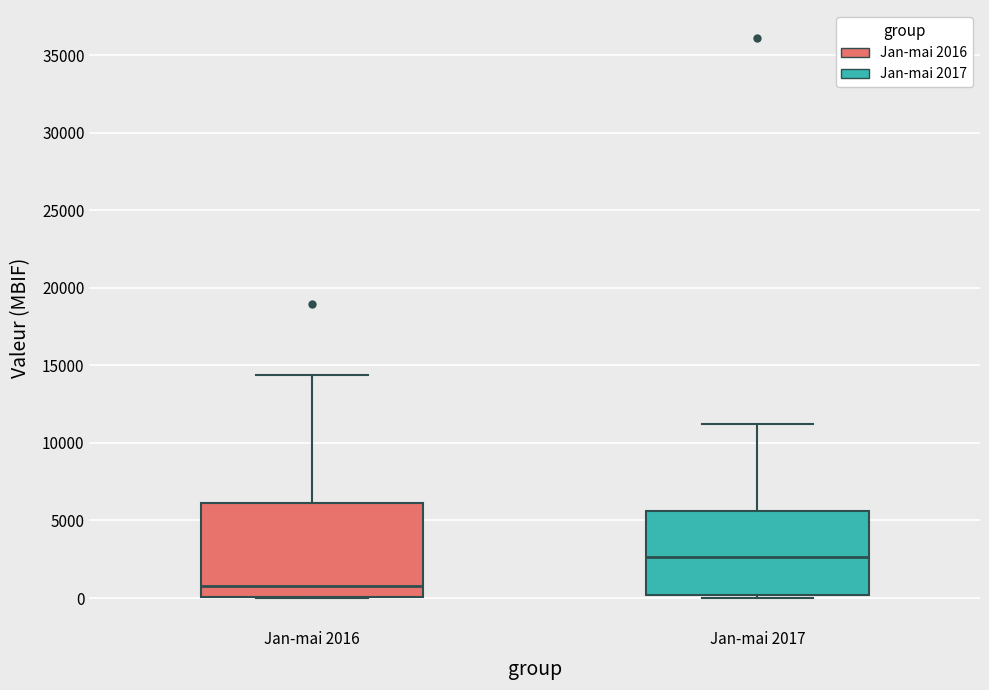

Which box's median line is the highest?

Jan-mai 2017